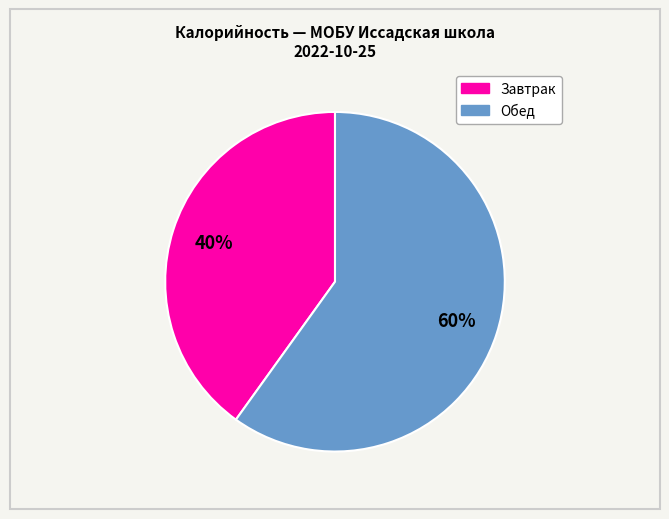

How many slices are in this pie chart?

2